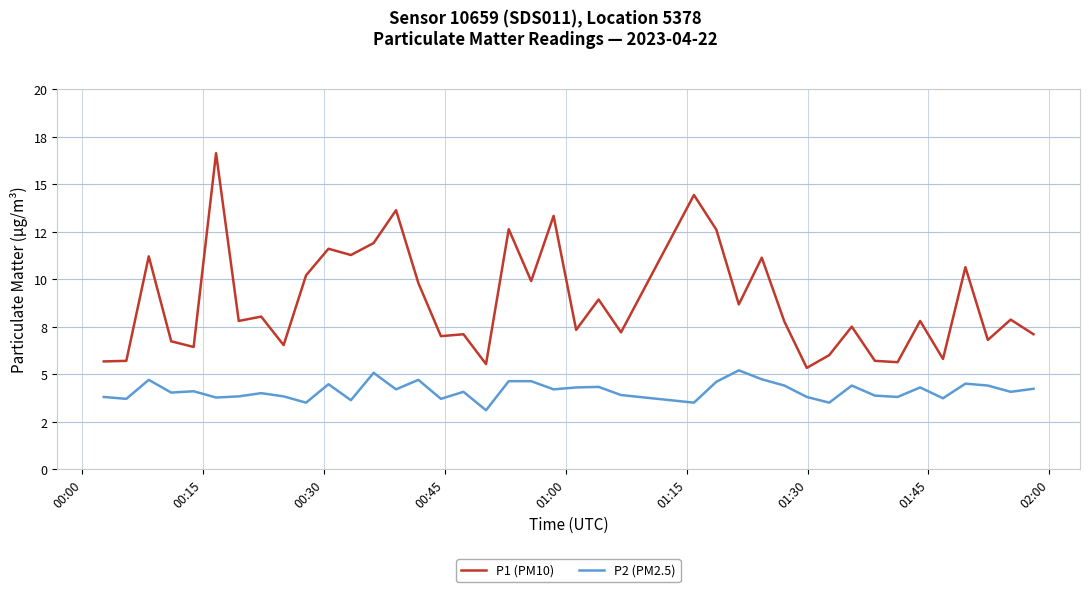

Does the chart display data point markers on the line(s)?

No